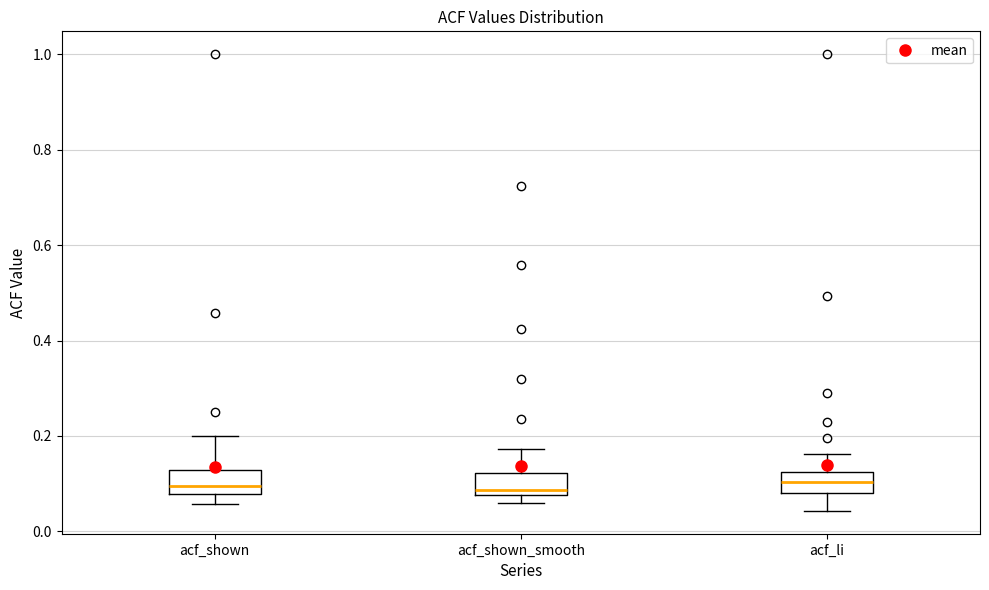

Reading left to right, transcribe this box plot: for each box, give where its median line is, the range the box spans, and where its two whiskers end, as read against the y-axis. The values are not printed on the chart, so give them approximately, as read against the axis.

acf_shown: median 0.10, box 0.08 to 0.12, whiskers 0.06 to 0.20
acf_shown_smooth: median 0.08 (just above the box's lower edge), box 0.08 to 0.12, whiskers 0.06 to 0.18
acf_li: median 0.10, box 0.08 to 0.12, whiskers 0.04 to 0.16